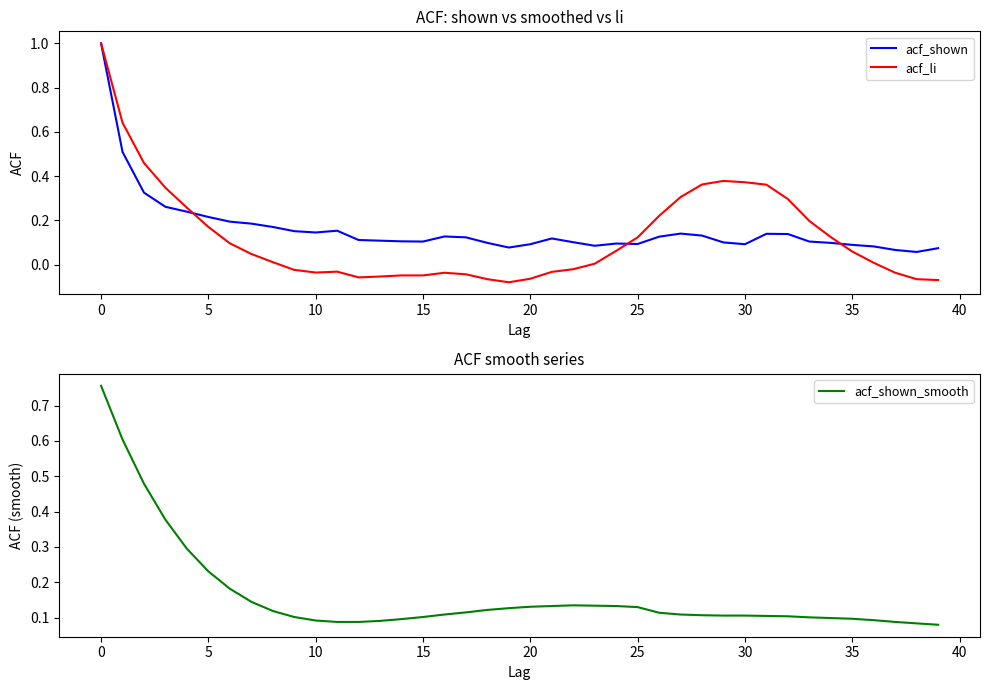

How many interior local valleys does the acf_li series have?

3